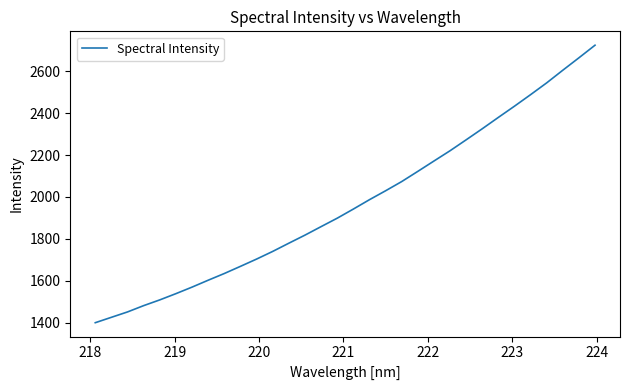

What is the sum of all values?

63071.0